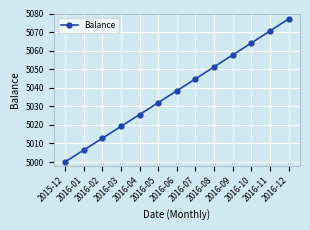

The value at 2016-04 is 5025.6. True or false?

True